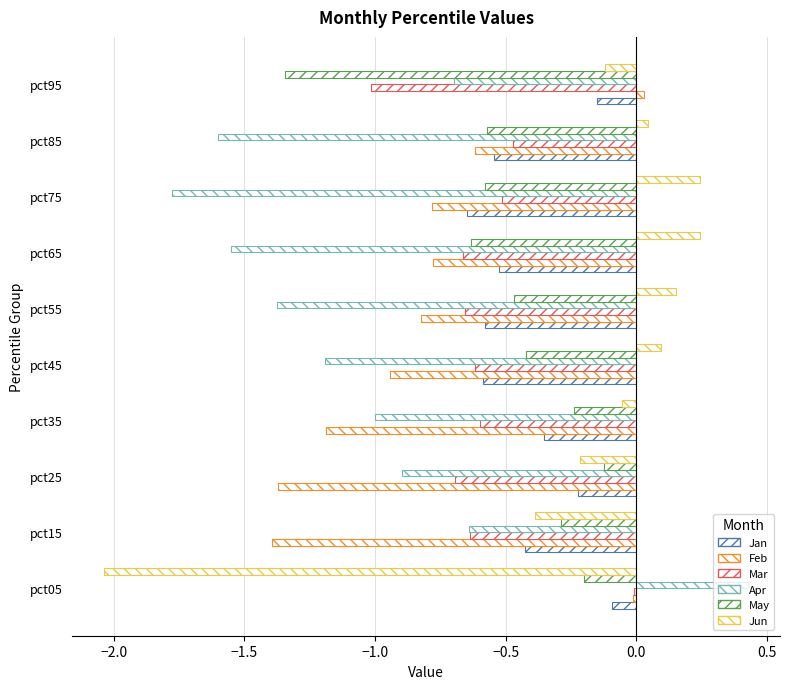

How many categories are shown in the chart?

10